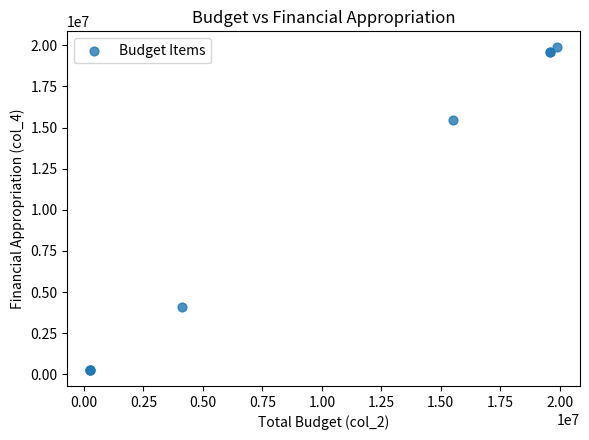

What Y value in the scatter plot is closest to 10072223?

15491781.4